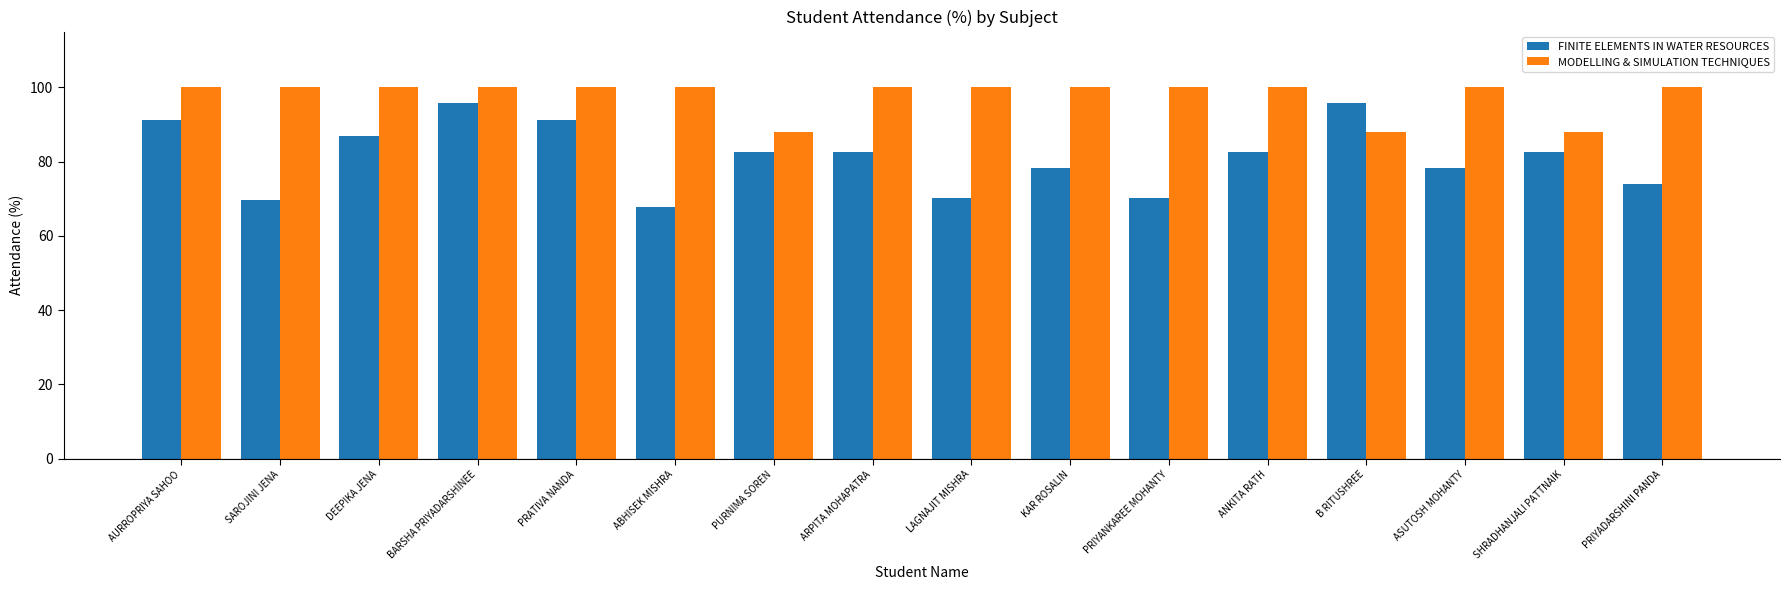

What are all the series names shown in the legend?

FINITE ELEMENTS IN WATER RESOURCES, MODELLING & SIMULATION TECHNIQUES